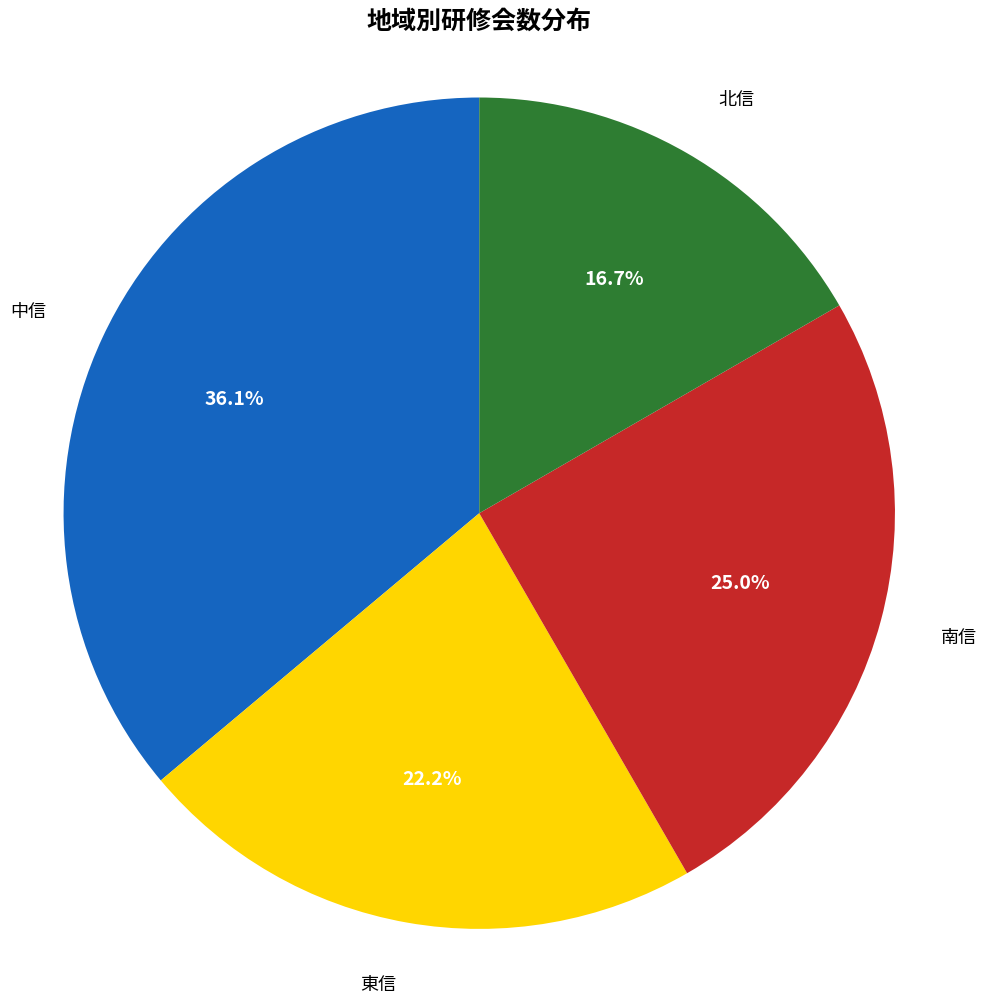

How many segments does this pie chart have?

4